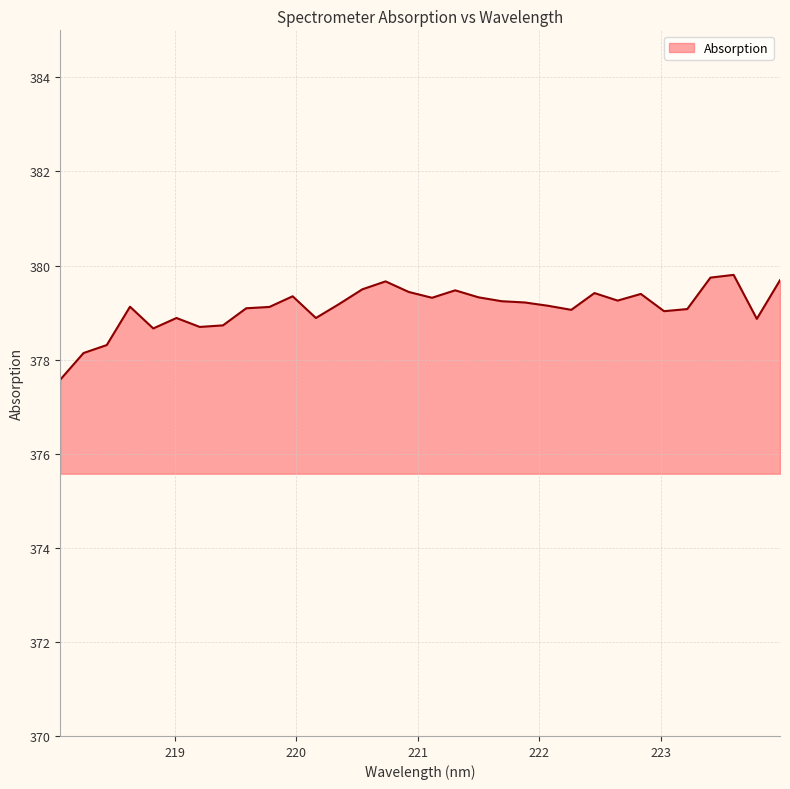

What is the maximum value shown in the chart?

379.8